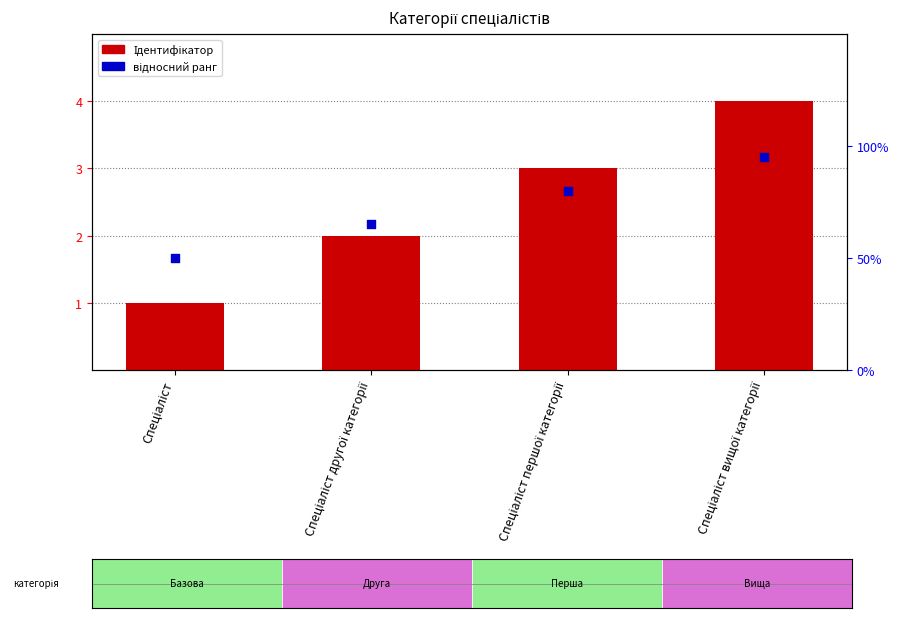

Which series has the largest Y range (max minus min)?

Ідентифікатор